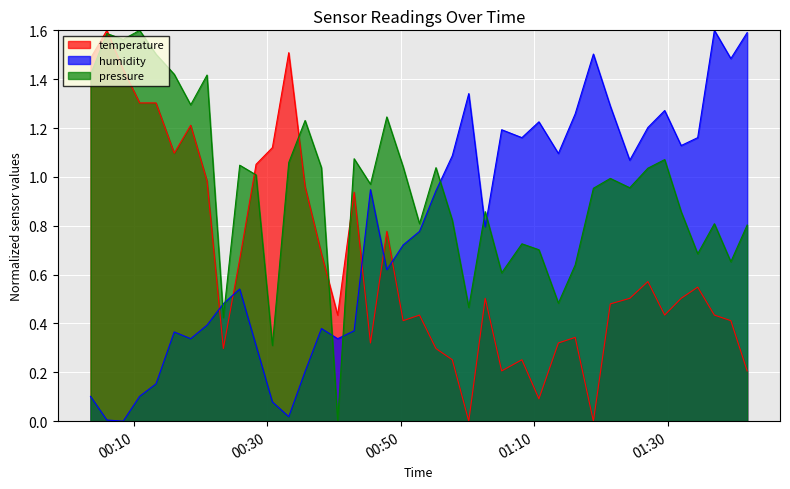

How many values in pressure are above zero?

39